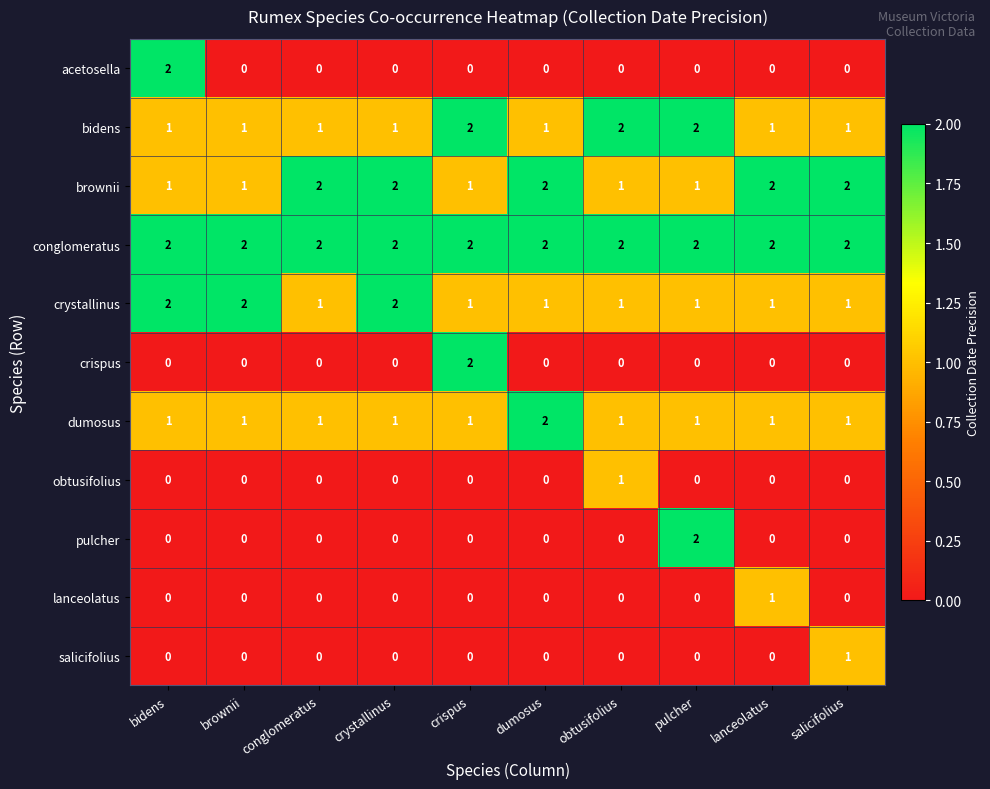

The value of acetosella at brownii is -1. True or false?

False